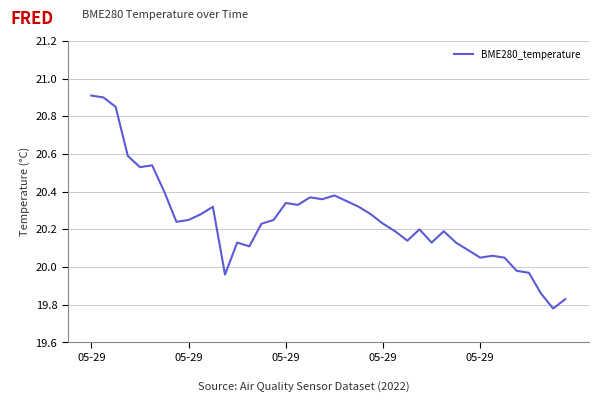

What is the difference between the maximum and minimum values?

1.1